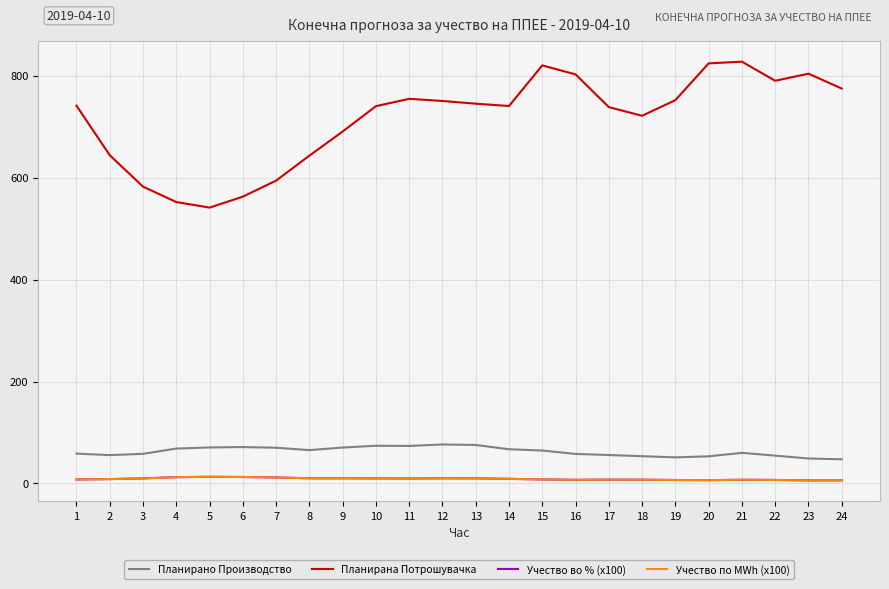

Is this an area chart (filled region under the line)?

No